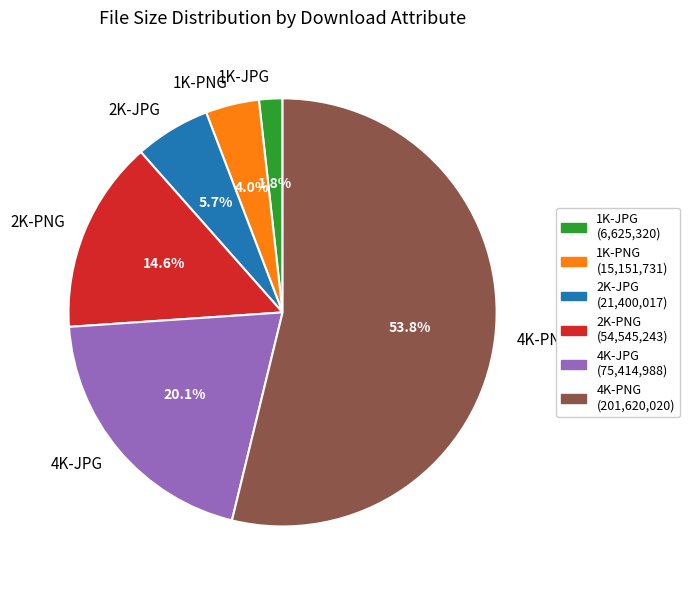

How many slices are in this pie chart?

6